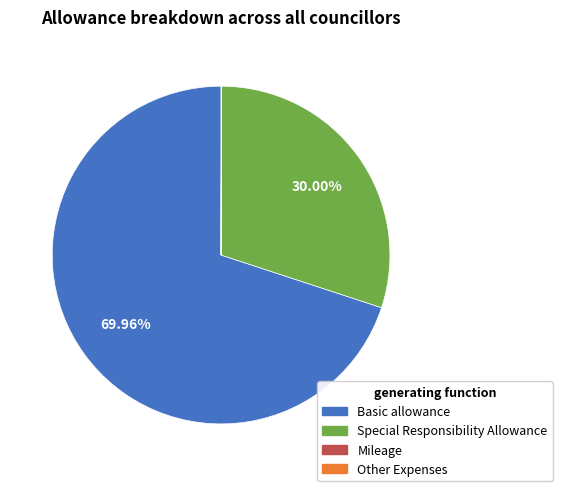

Is there a majority slice in this chart?

Yes